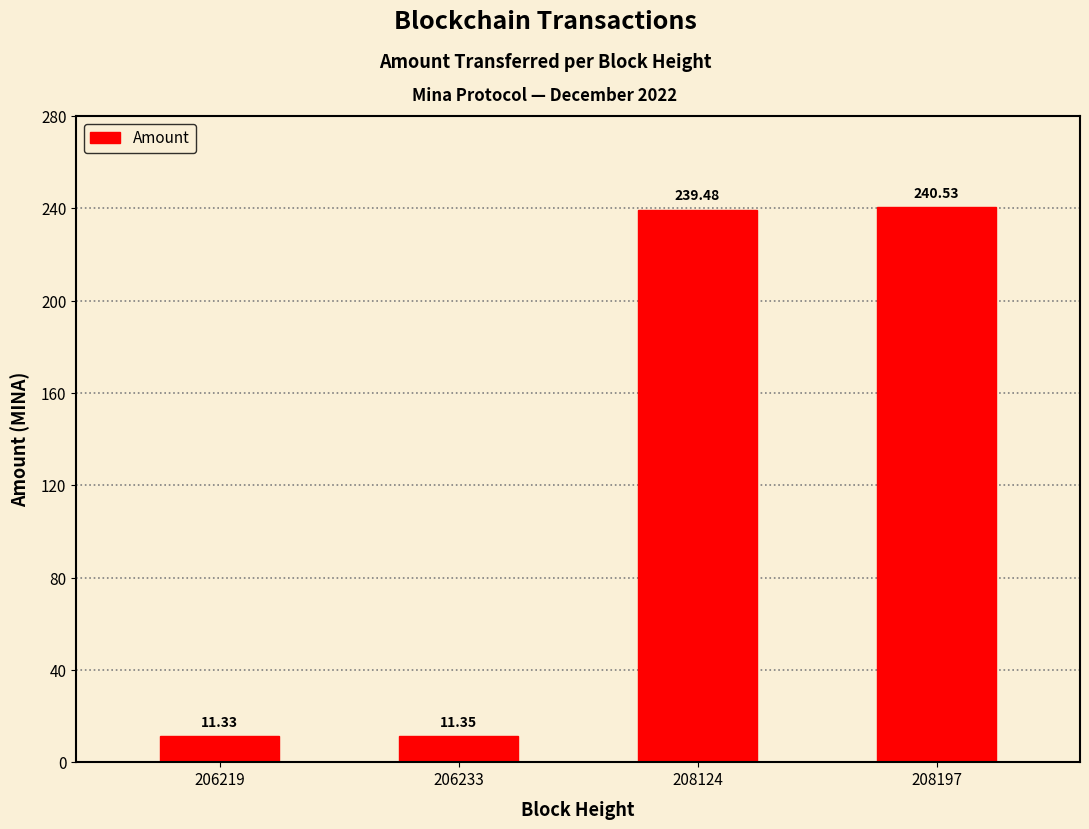

Which has a higher value, 208124 or 206233?

208124